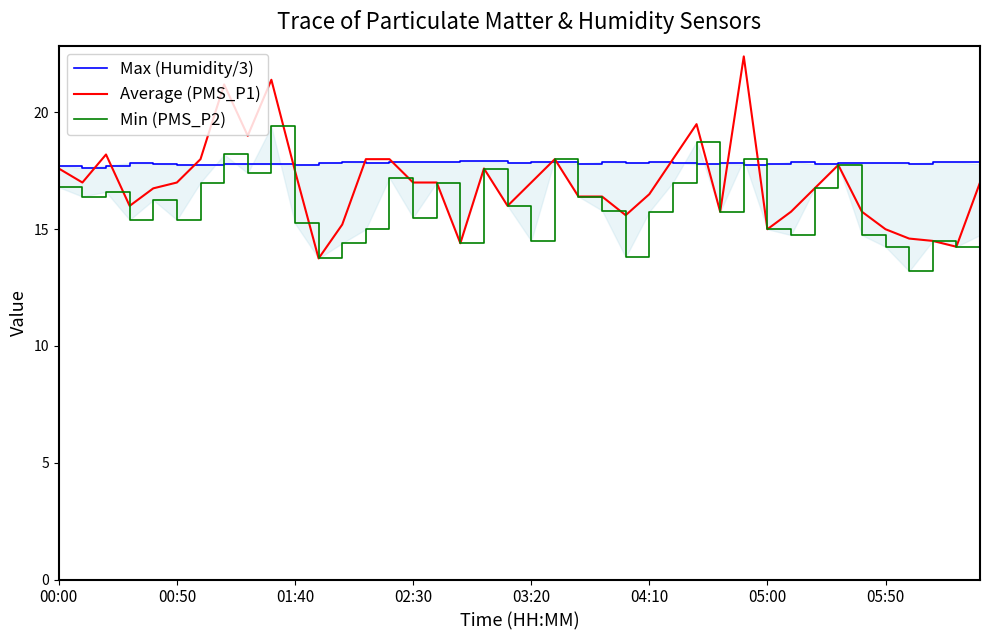

What is the lowest value of the Max (Humidity/3) series?

17.6